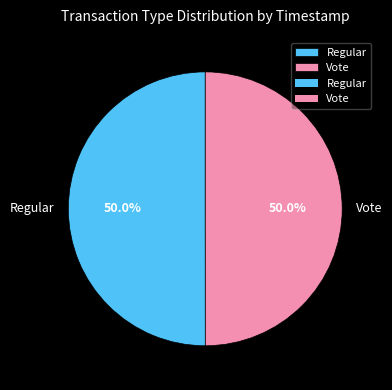

True or false: Vote accounts for 50% of the total.

True